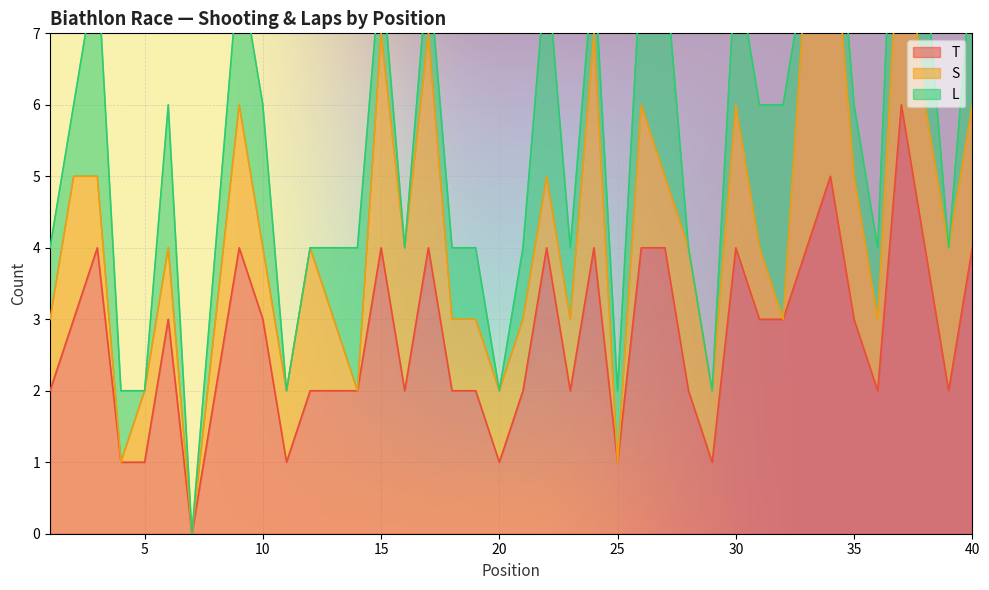

Reading left to right, list all the values displayed in this chart.

T: 2	3	4	1	1	3	0	2	4	3	1	2	2	2	4	2	4	2	2	1	2	4	2	4	1	4	4	2	1	4	3	3	4	5	3	2	6	4	2	4
S: 1	2	1	0	1	1	0	1	2	1	1	2	1	0	3	2	3	1	1	1	1	1	1	3	0	2	1	2	1	2	1	0	4	4	2	1	3	2	2	2
L: 1	1	3	1	0	2	0	1	2	2	0	0	1	2	1	0	1	1	1	0	1	3	1	1	1	2	3	0	0	2	2	3	0	1	1	1	3	2	0	2